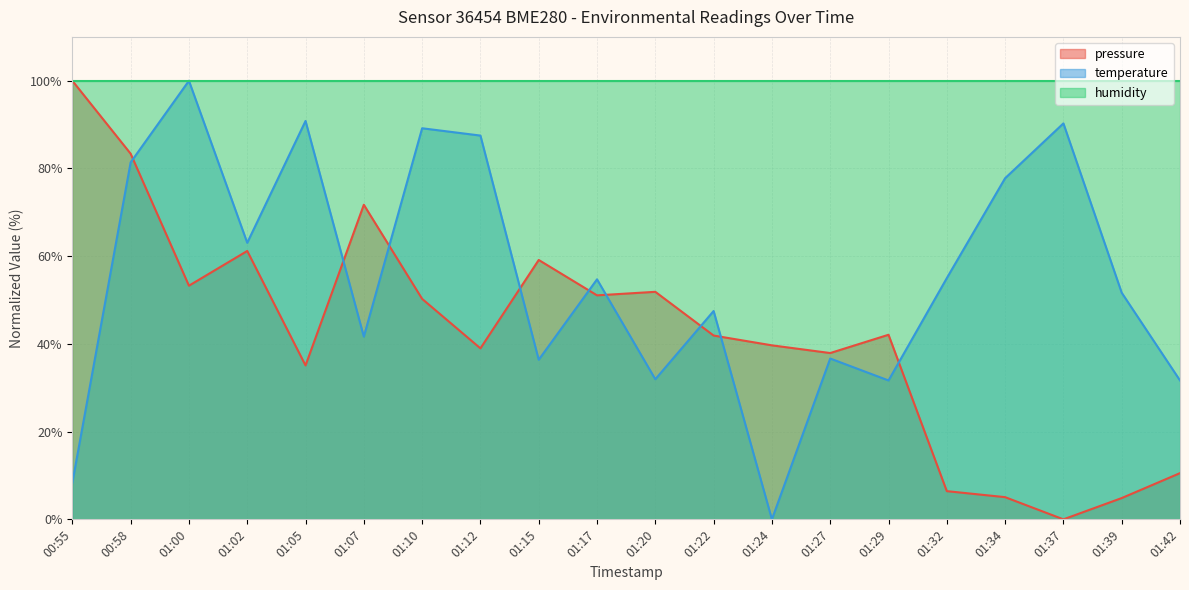

True or false: pressure and temperature intersect in this chart.

True